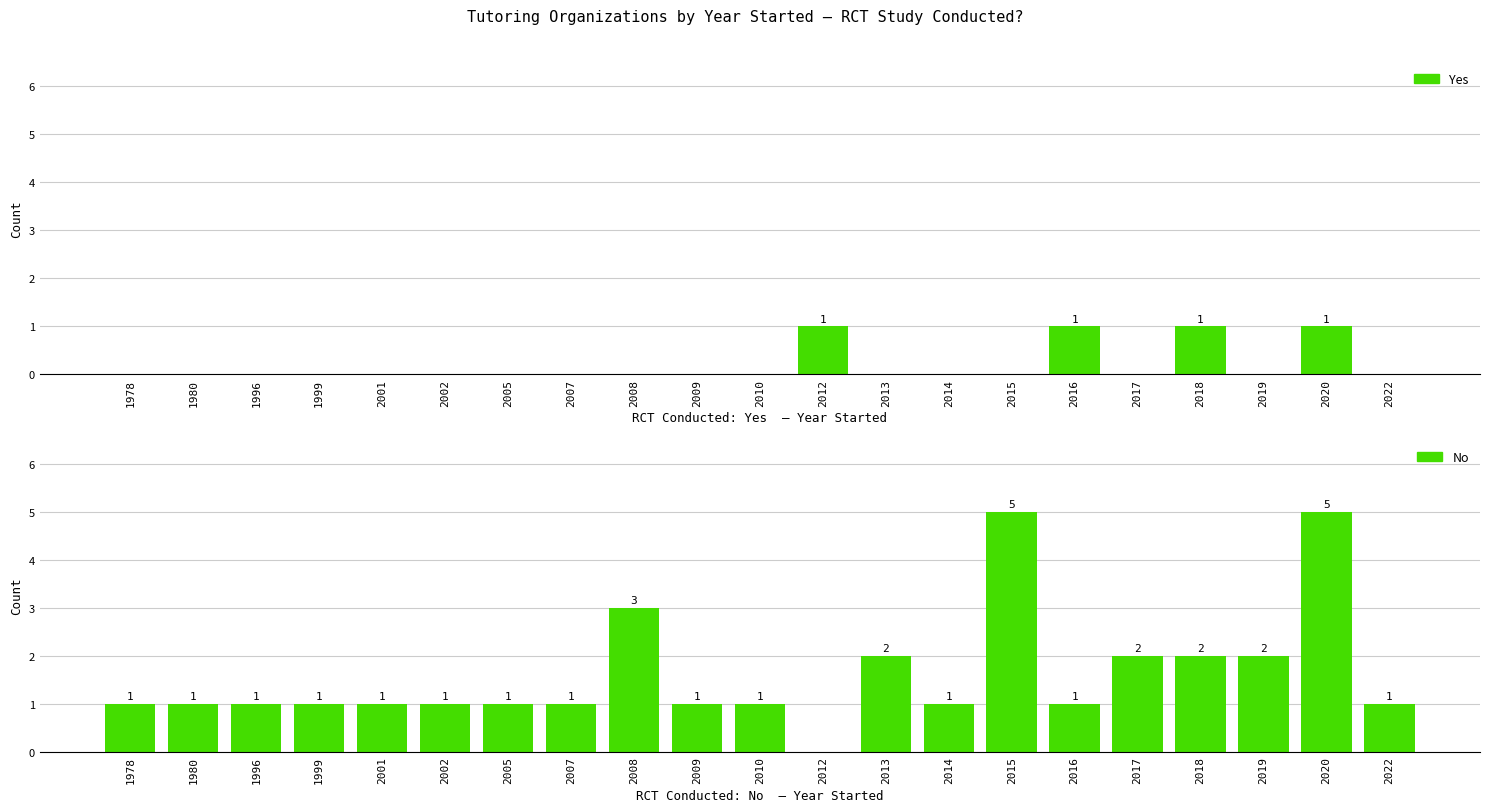

Which series changed the most between 2014 and 2019?

No